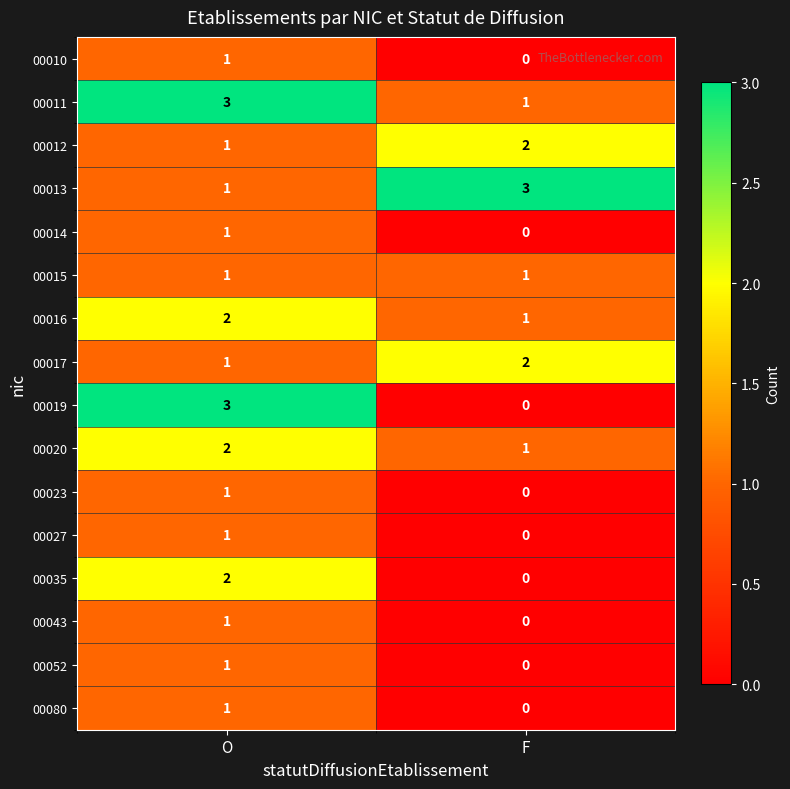

Between O and F, which series saw the biggest shift?

00019